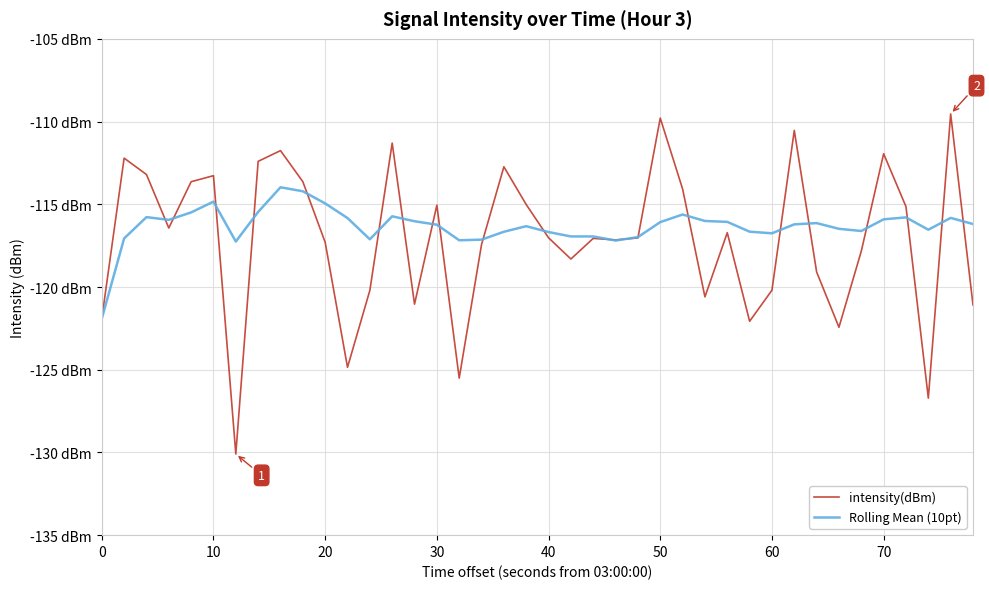

In Rolling Mean (10pt), how many points are higher than both neighbors (excluding endpoints)?

9